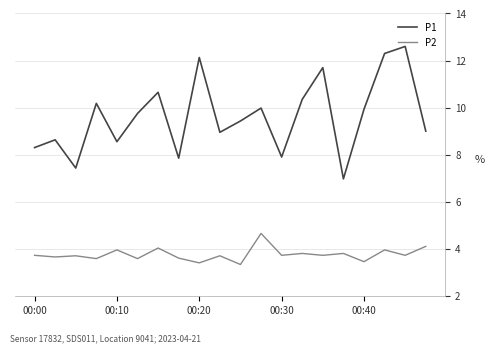

True or false: P1 and P2 cross at least once.

False